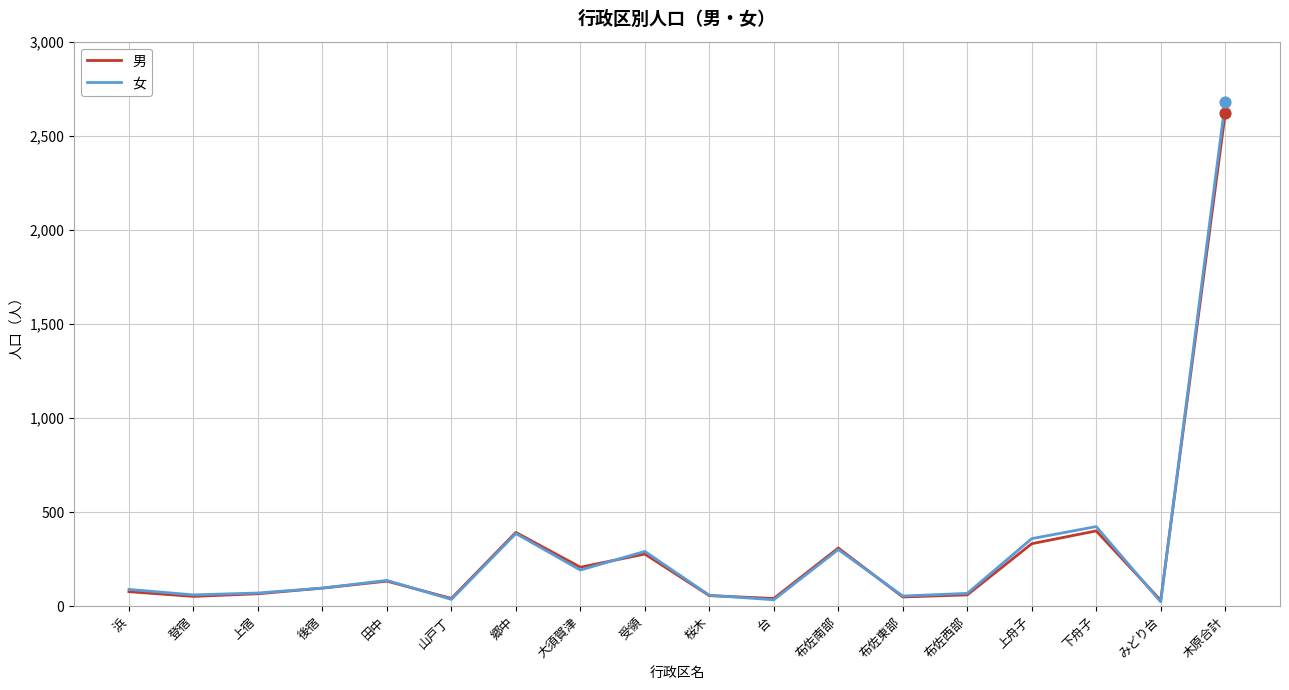

At which category is the sum across all series the highest?

木原合計